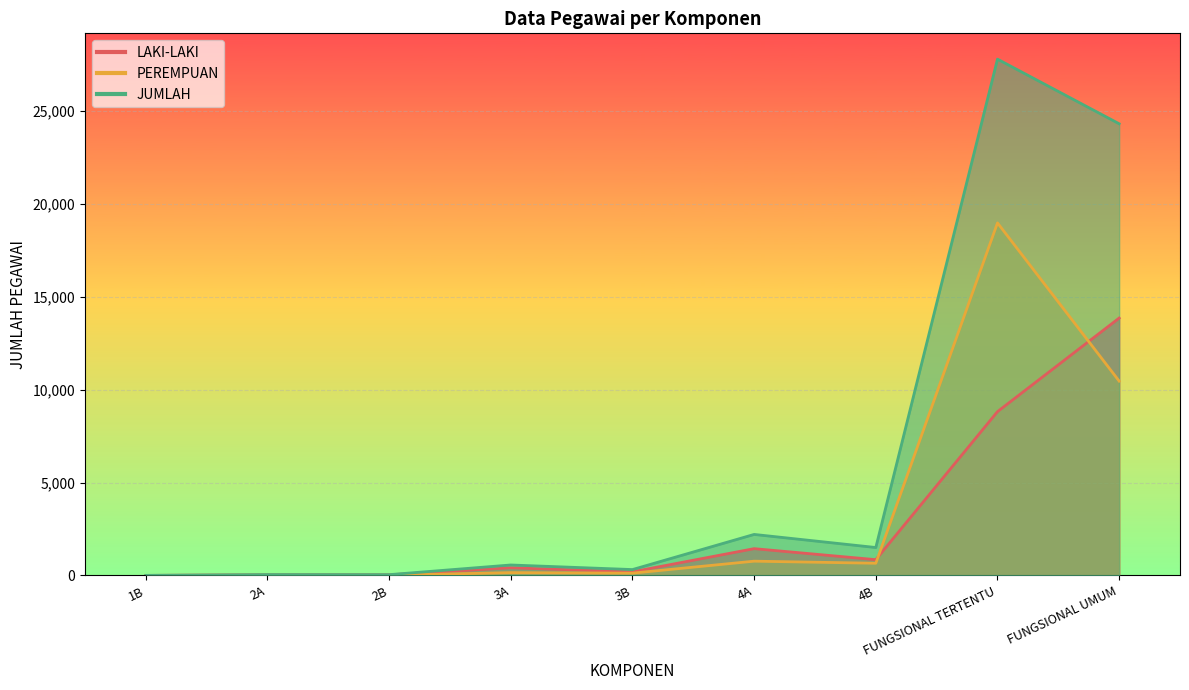

Rank the series at 2B from highest to lowest value.

JUMLAH, LAKI-LAKI, PEREMPUAN